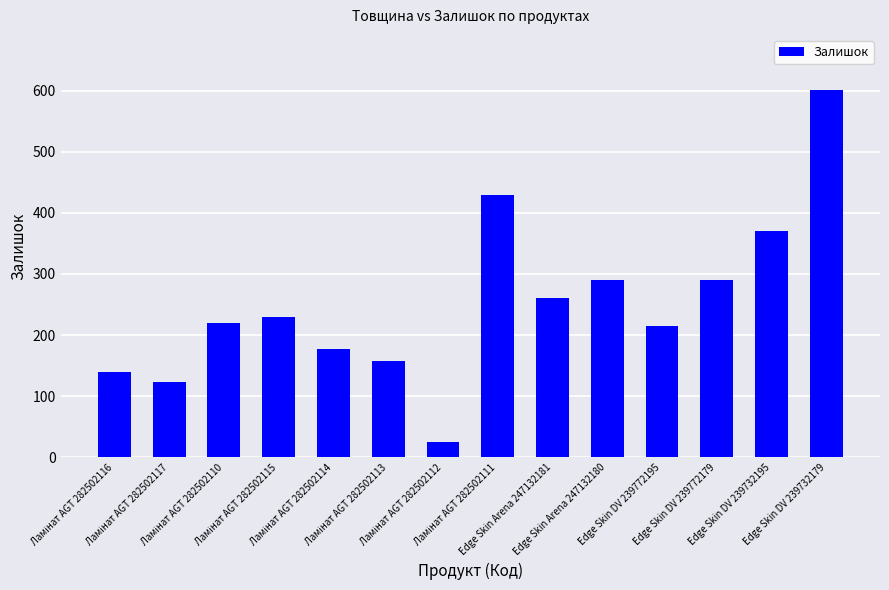

What is the greatest value displayed?

601